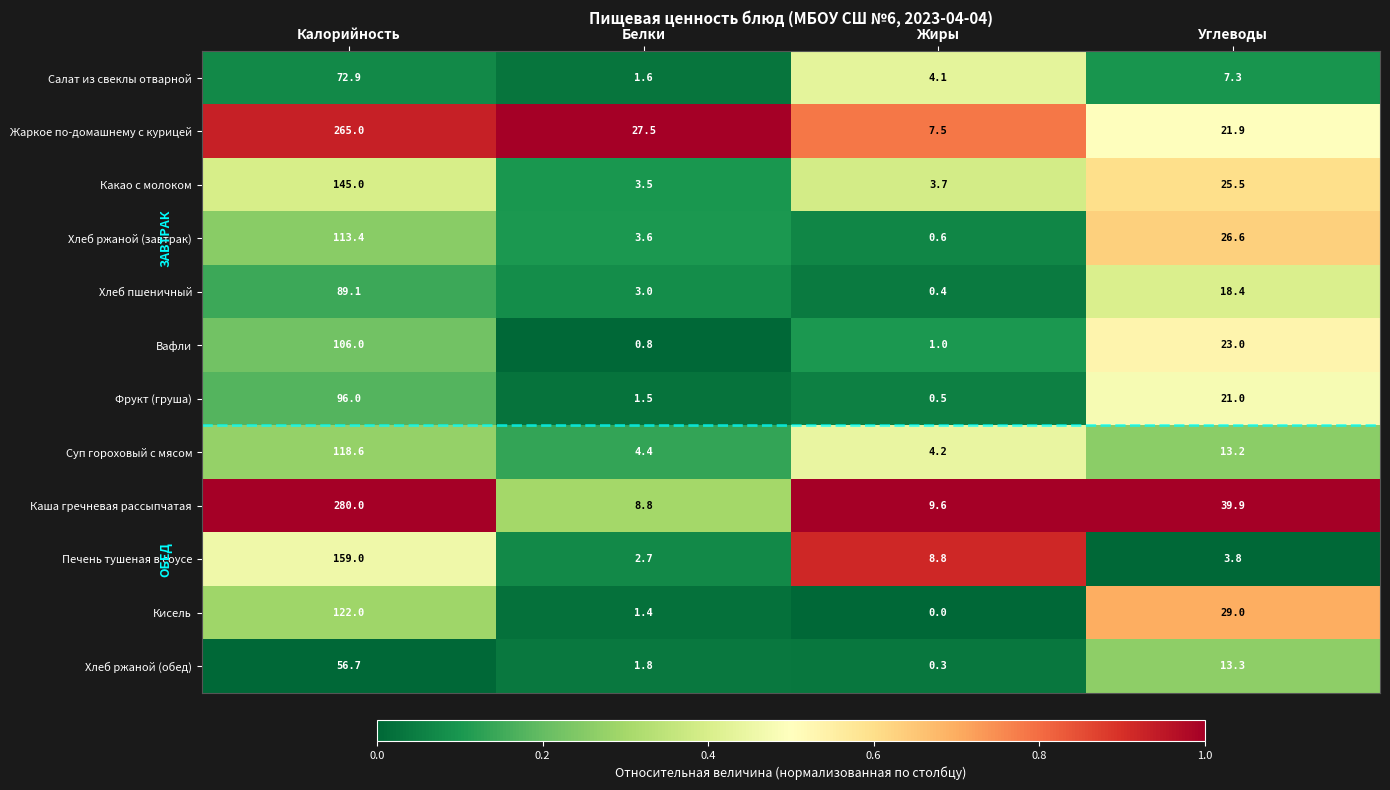

Is it true that Салат из свеклы отварной equals 7.3 at Углеводы?

True